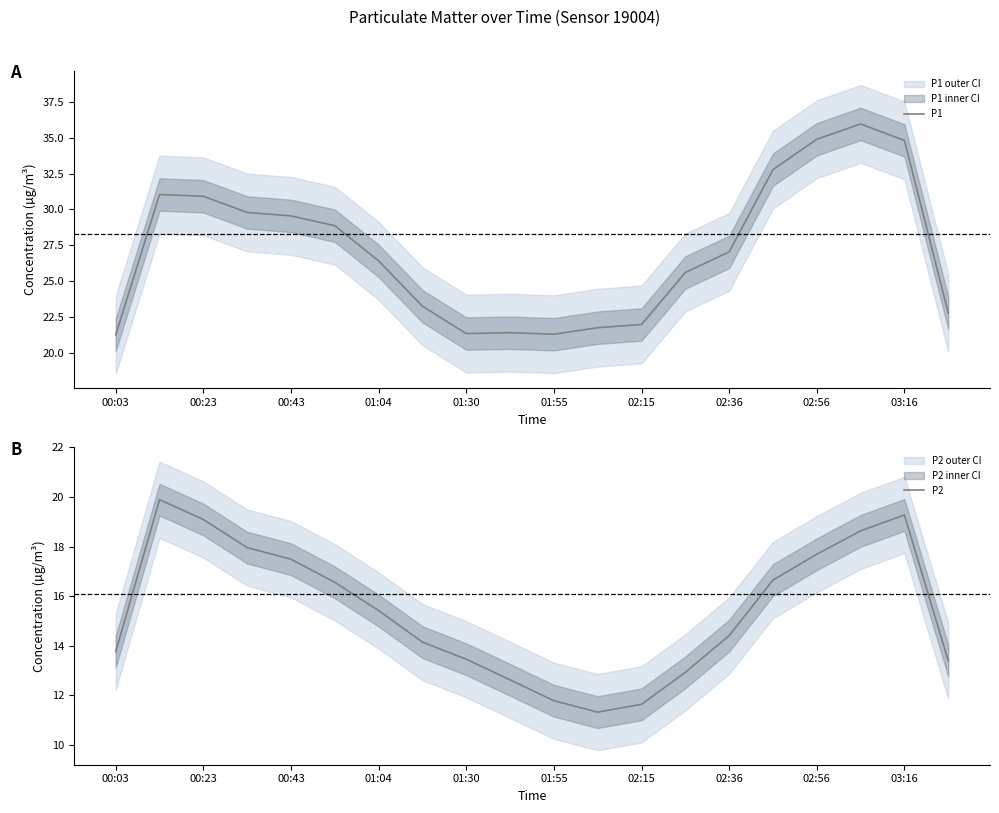

What are all the series names shown in the legend?

P1, P2